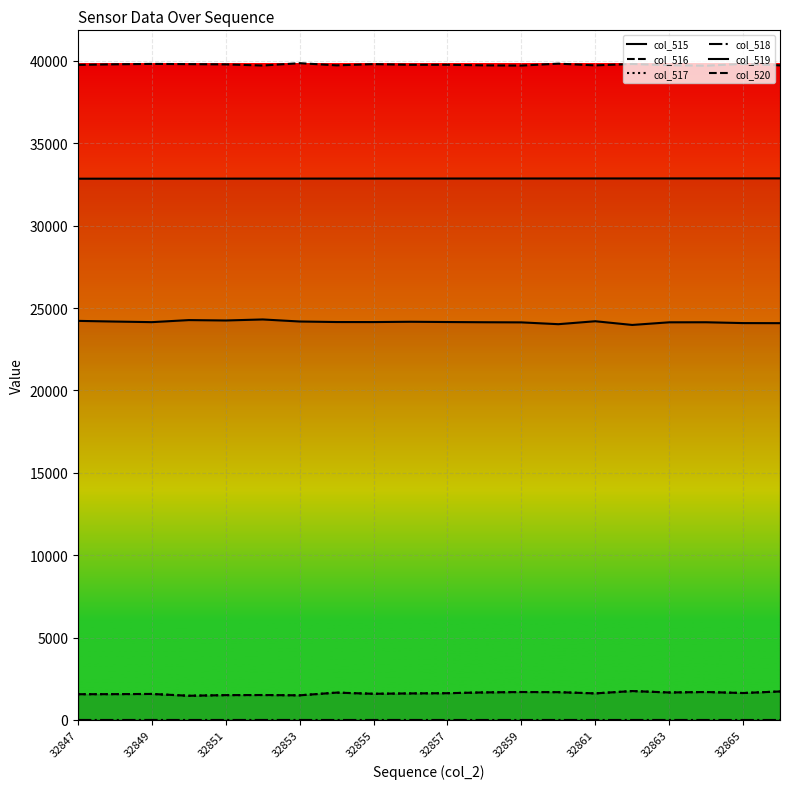

Between 32847 and 32851, which is larger?

32851